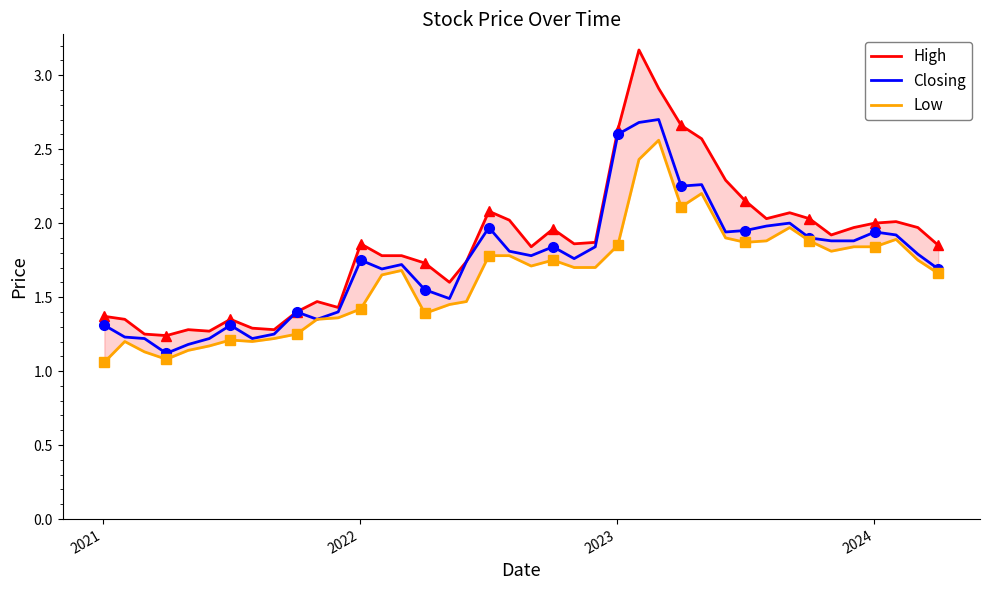

Is this an area chart (filled region under the line)?

No